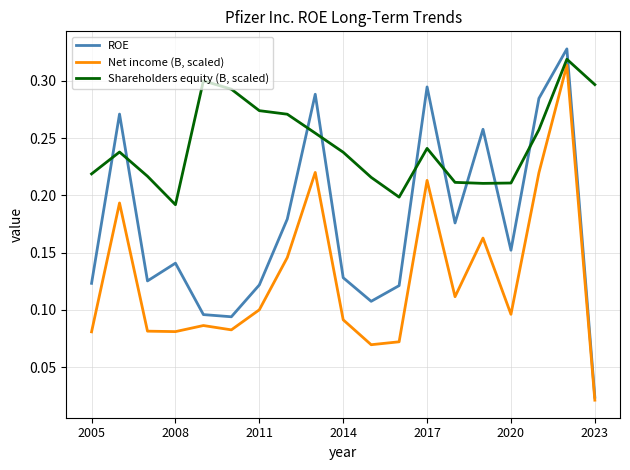

Which series has the widest spread of values?

ROE